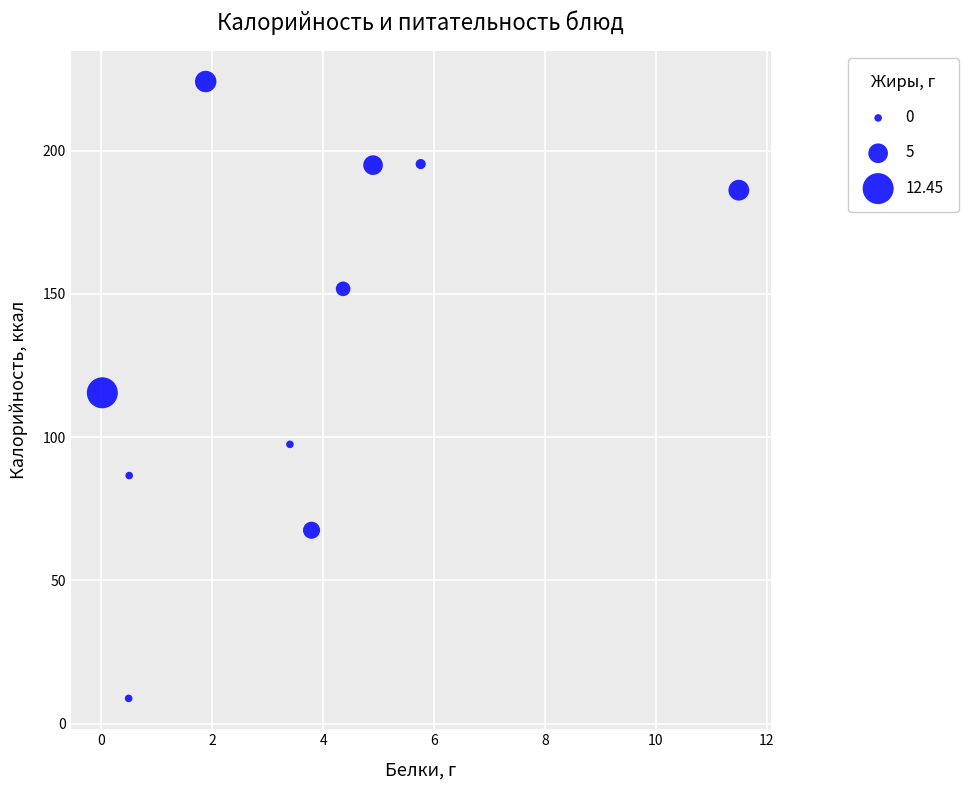

What is the range of Y values (max minus min)?

215.4